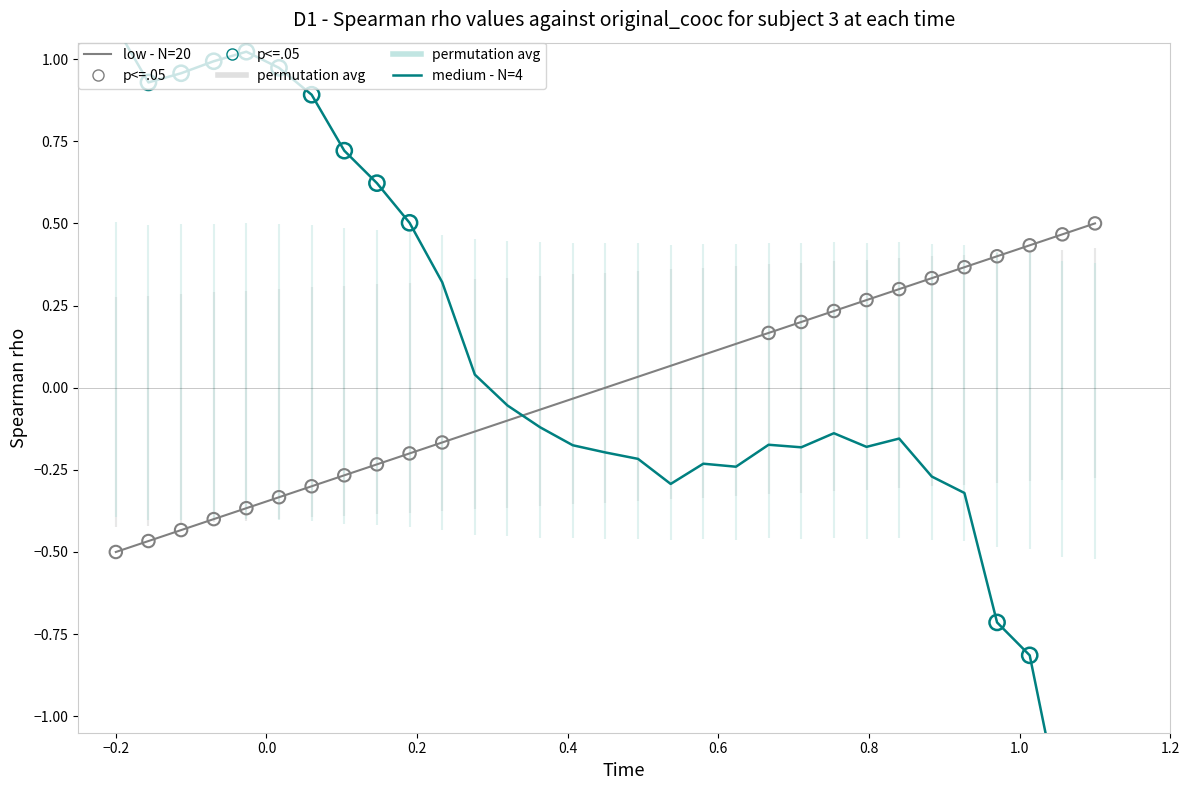

Which series reaches the minimum Y coordinate?

medium - N=4